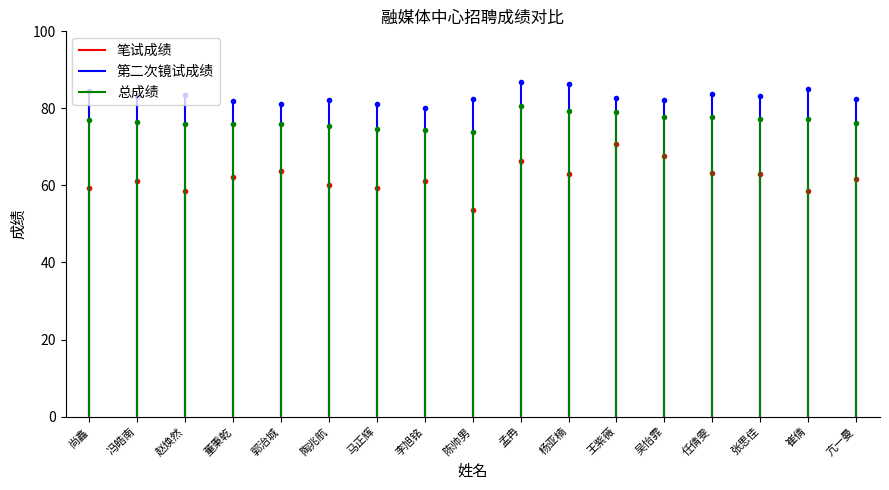

True or false: 笔试成绩 has a value of 38.6 at 任倩雯.

False